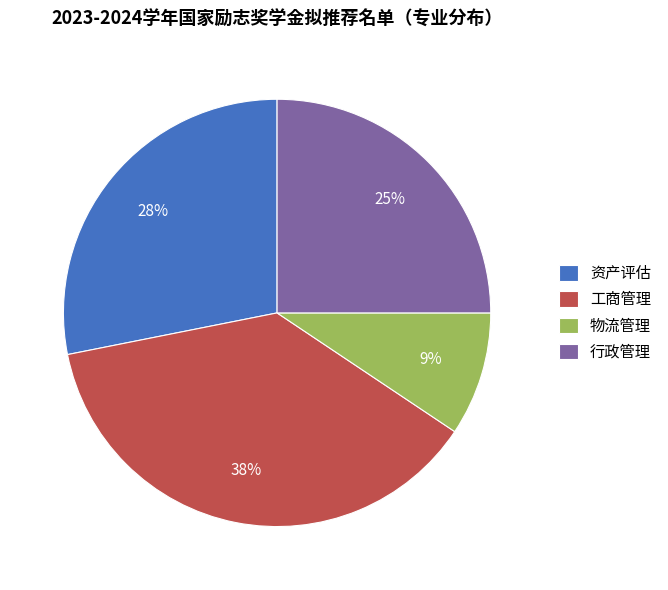

Is it true that 工商管理 is 38% of the pie?

True